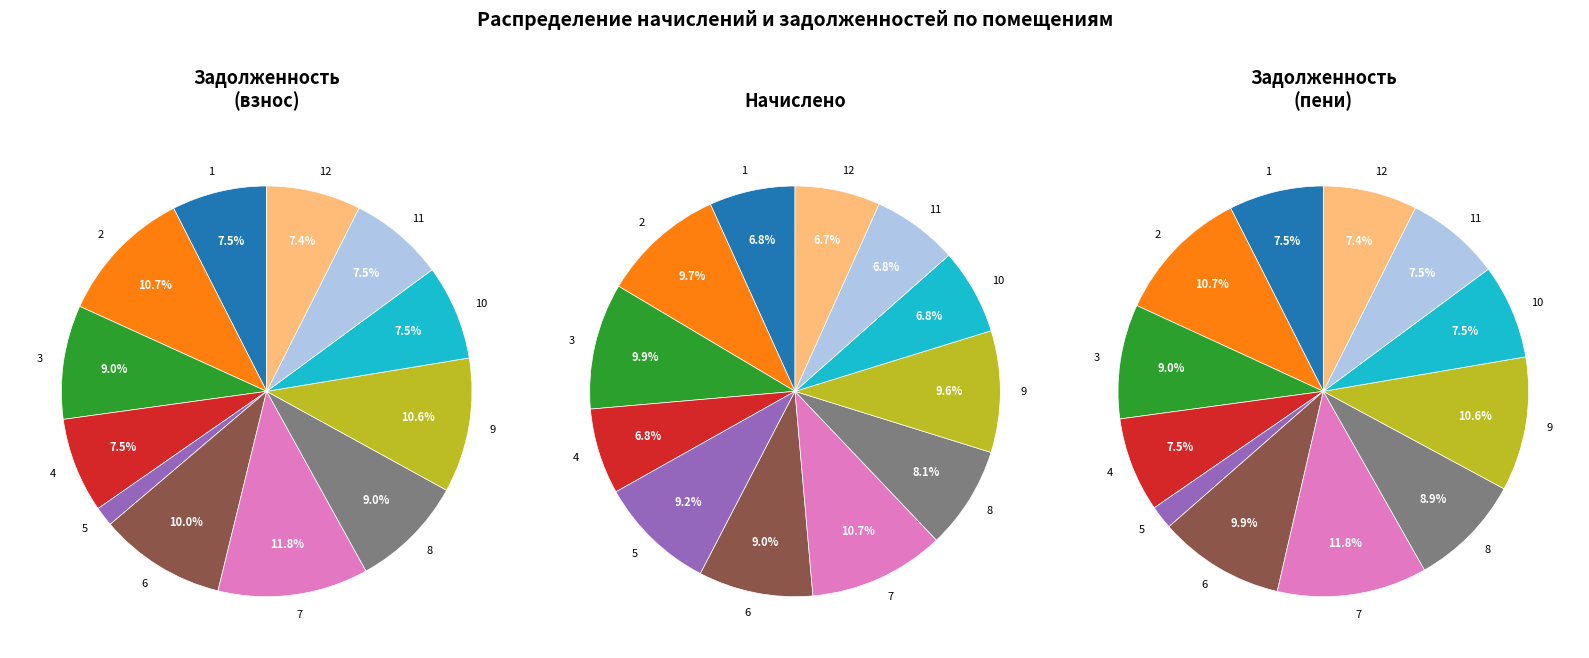

To the nearest percent, what portion does 2 represent?

10%